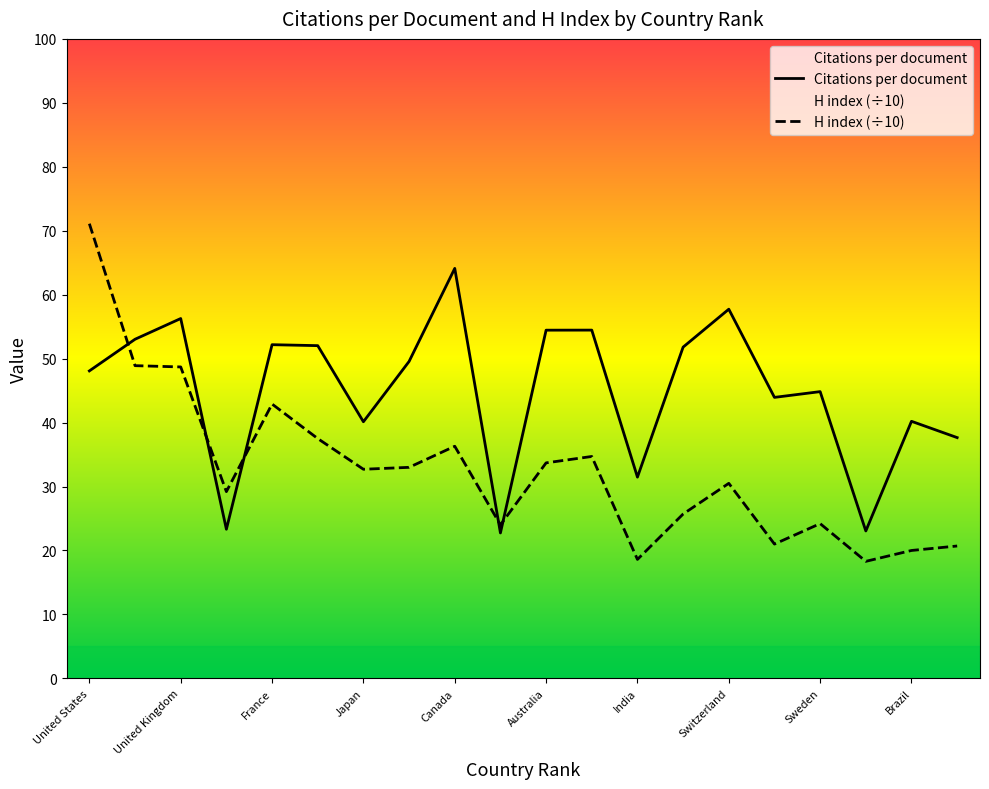

What is the label of the 15th point from the left?

Switzerland